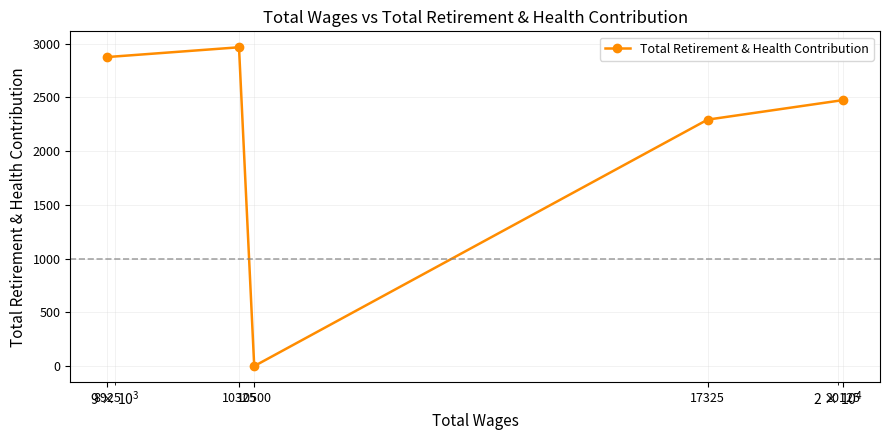

Does the chart display data point markers on the line(s)?

Yes